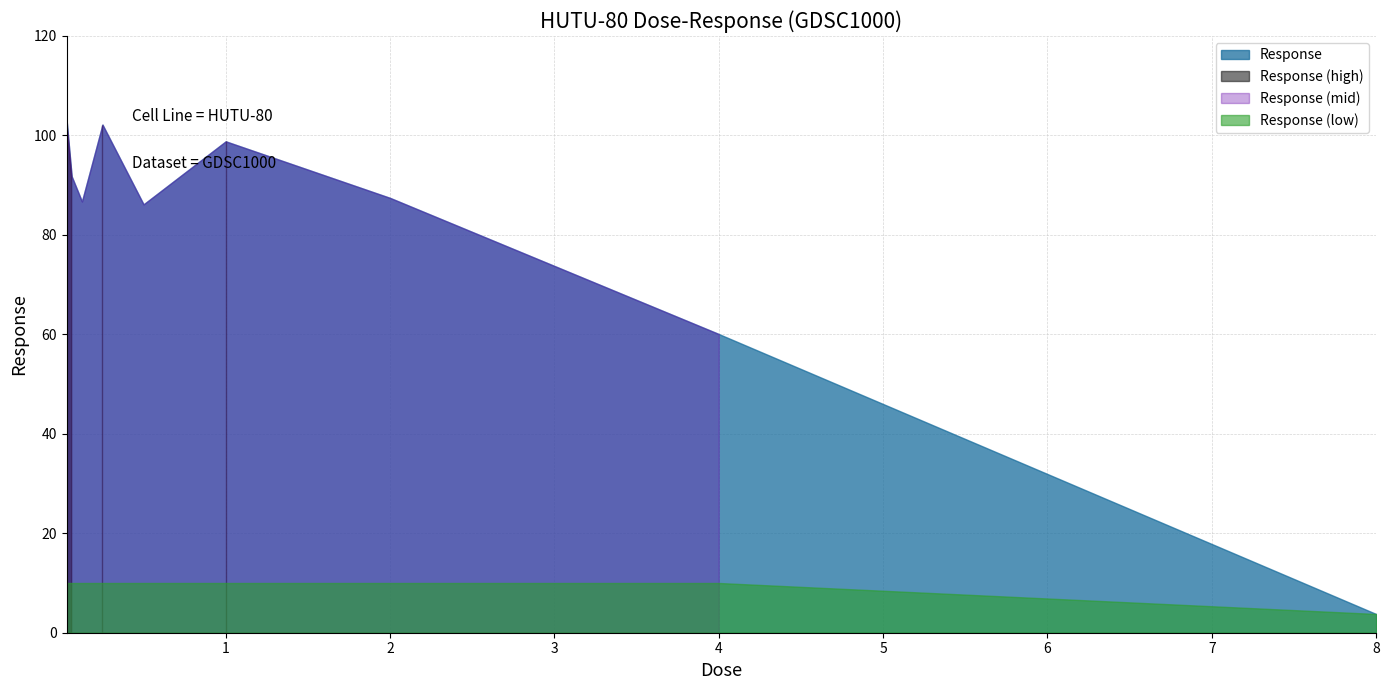

What is the change in value from 0.25 to 0.5?

-16.0